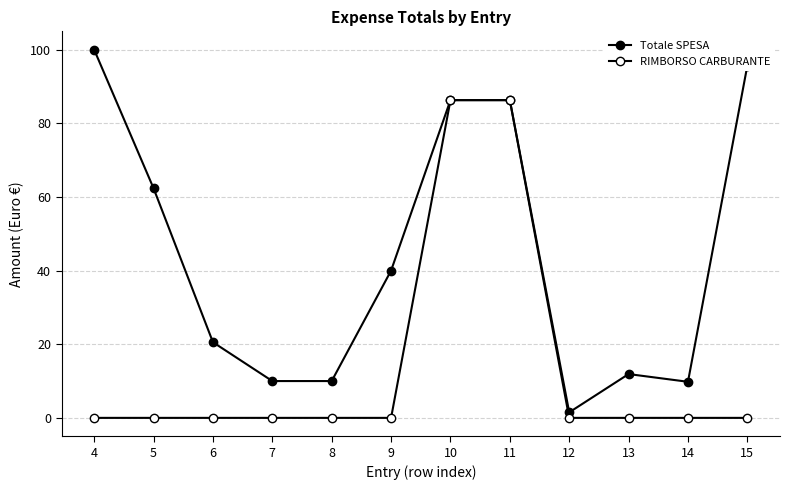

True or false: Totale SPESA and RIMBORSO CARBURANTE cross at least once.

False